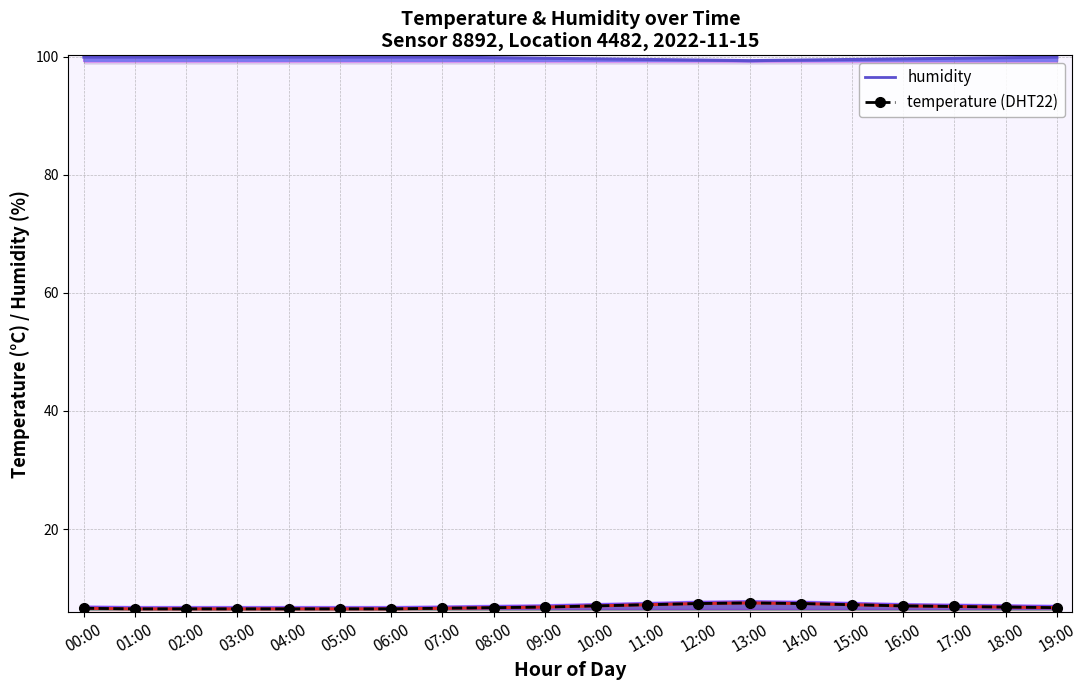

Reading right to left, extract all data points from this chart.

humidity: 19:00=99.9	18:00=99.8	17:00=99.7	16:00=99.6	15:00=99.5	14:00=99.4	13:00=99.3	12:00=99.4	11:00=99.5	10:00=99.6	09:00=99.7	08:00=99.8	07:00=99.9	06:00=99.9	05:00=99.9	04:00=99.9	03:00=99.9	02:00=99.9	01:00=99.9	00:00=99.9
temperature: 19:00=6.7	18:00=6.8	17:00=6.9	16:00=7.0	15:00=7.2	14:00=7.4	13:00=7.5	12:00=7.4	11:00=7.2	10:00=7.0	09:00=6.8	08:00=6.7	07:00=6.6	06:00=6.5	05:00=6.5	04:00=6.5	03:00=6.5	02:00=6.5	01:00=6.5	00:00=6.6
Temperature (DHT22): 19:00=6.7	18:00=6.8	17:00=6.9	16:00=7.0	15:00=7.2	14:00=7.4	13:00=7.5	12:00=7.4	11:00=7.2	10:00=7.0	09:00=6.8	08:00=6.7	07:00=6.6	06:00=6.5	05:00=6.5	04:00=6.5	03:00=6.5	02:00=6.5	01:00=6.5	00:00=6.6